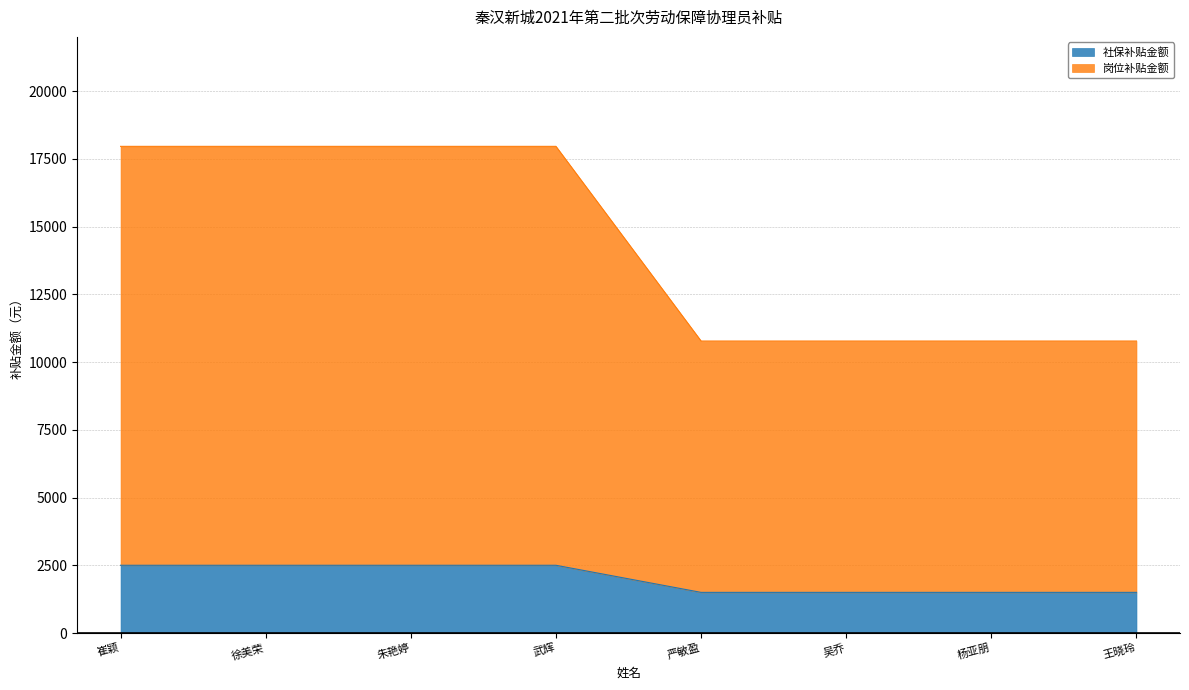

The value of 社保补贴金额 at 杨亚朋 is 2345. True or false?

False